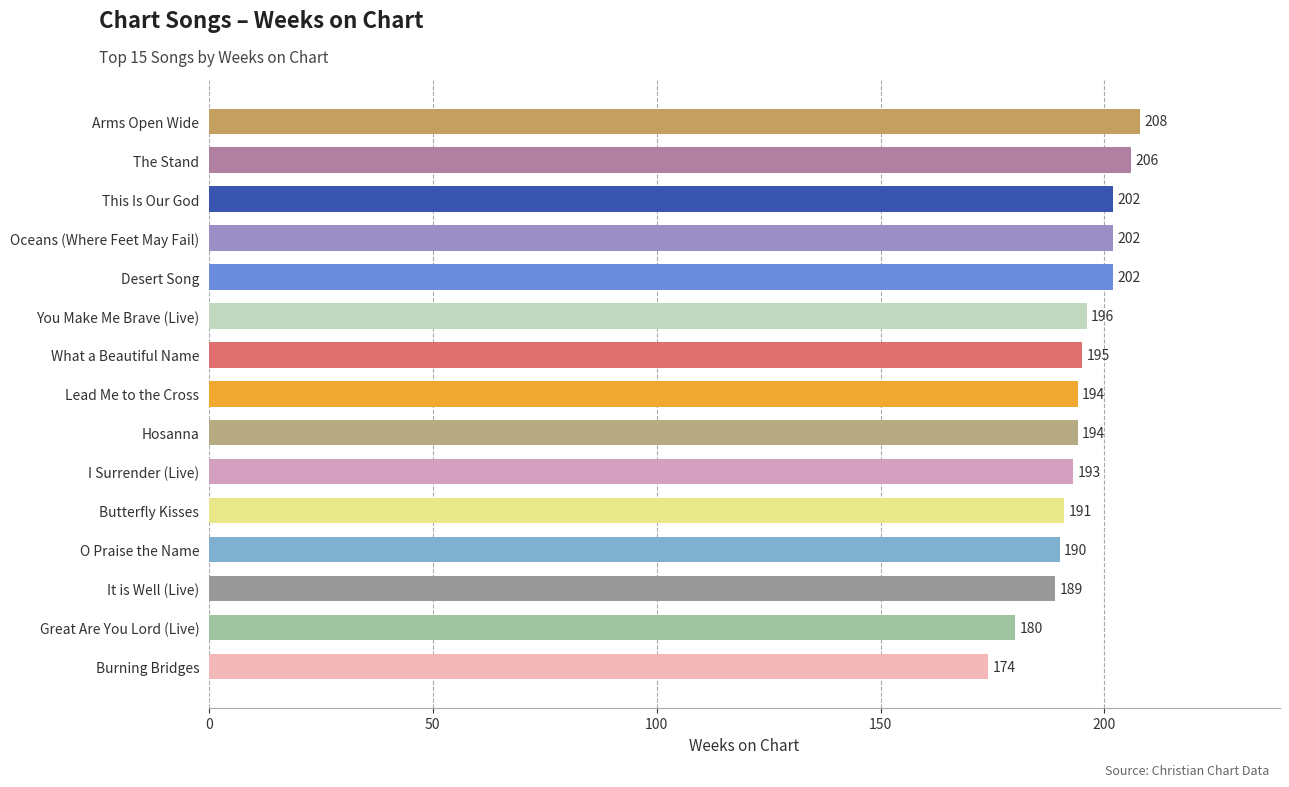

How many distinct data groups are displayed?

1